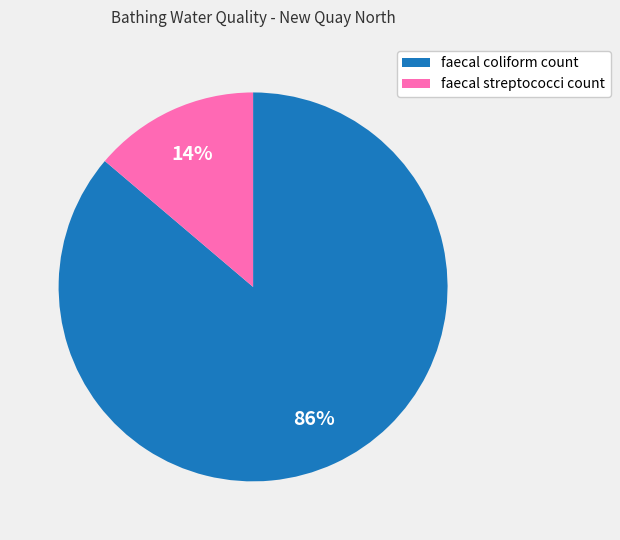

To the nearest percent, what percentage of the pie is faecal streptococci count?

14%